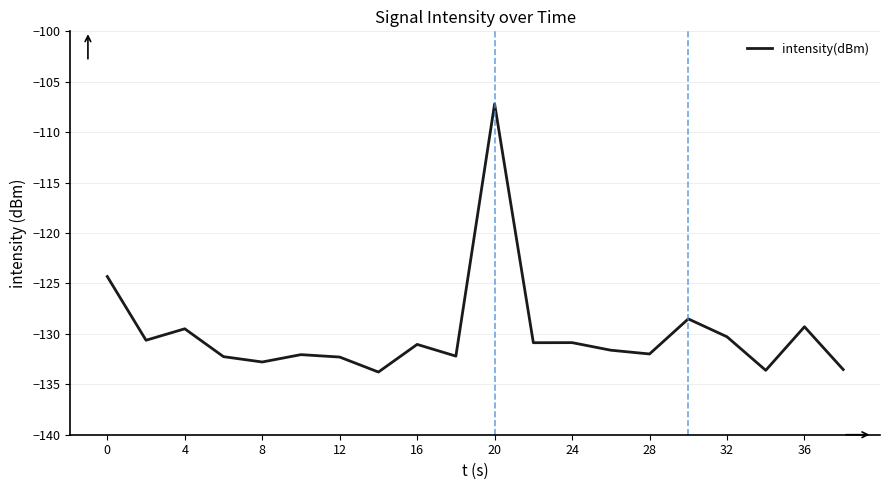

How many series are shown in this chart?

1